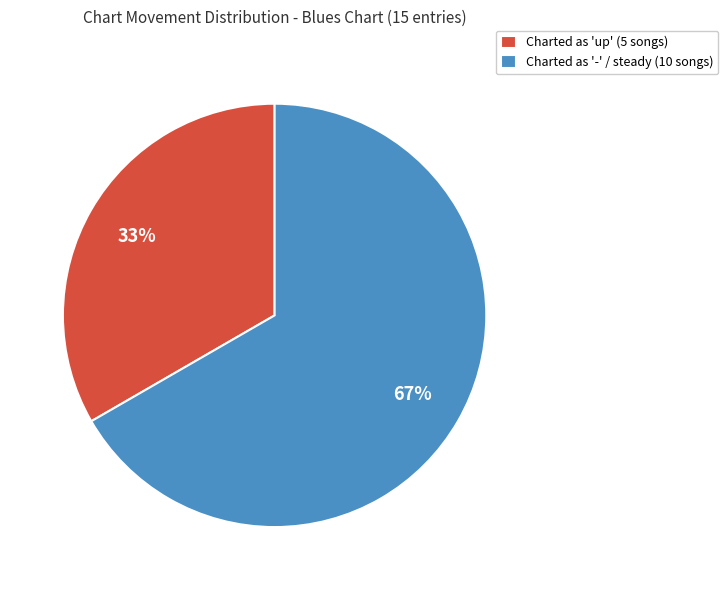

To the nearest percent, what portion does Charted as 'up' (5 songs) represent?

33%